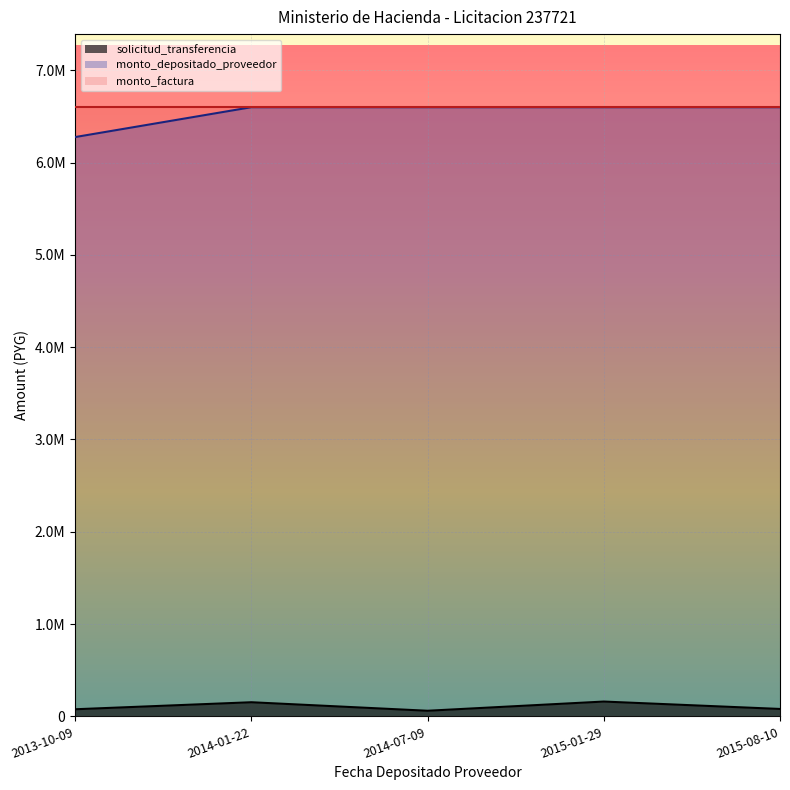

List the labels in order of monto_depositado_proveedor value, largest first.

2014-01-22, 2014-07-09, 2015-01-29, 2015-08-10, 2013-10-09